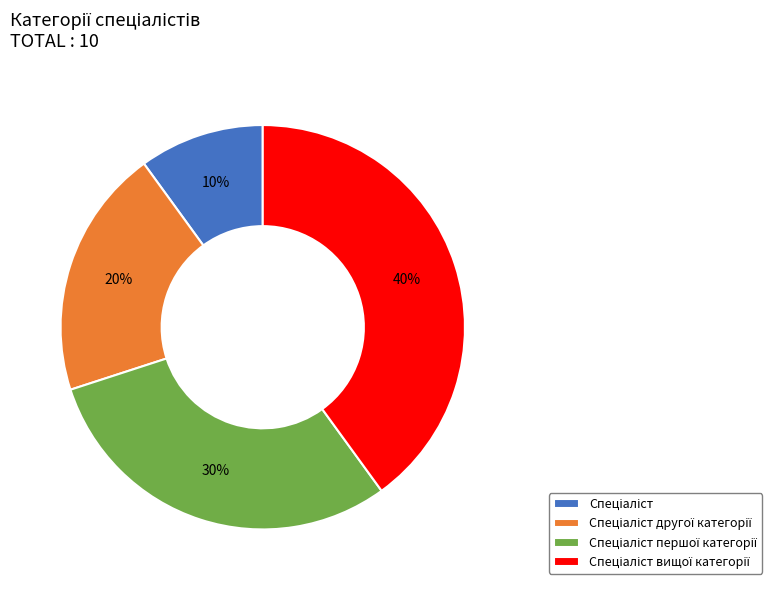

Does any single category account for the majority?

No